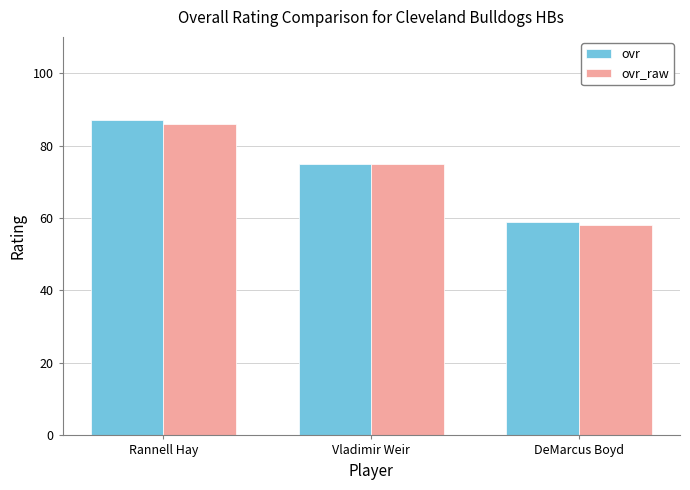

Reading right to left, list all the values displayed in this chart.

ovr: 59	75	87
ovr_raw: 58	75	86